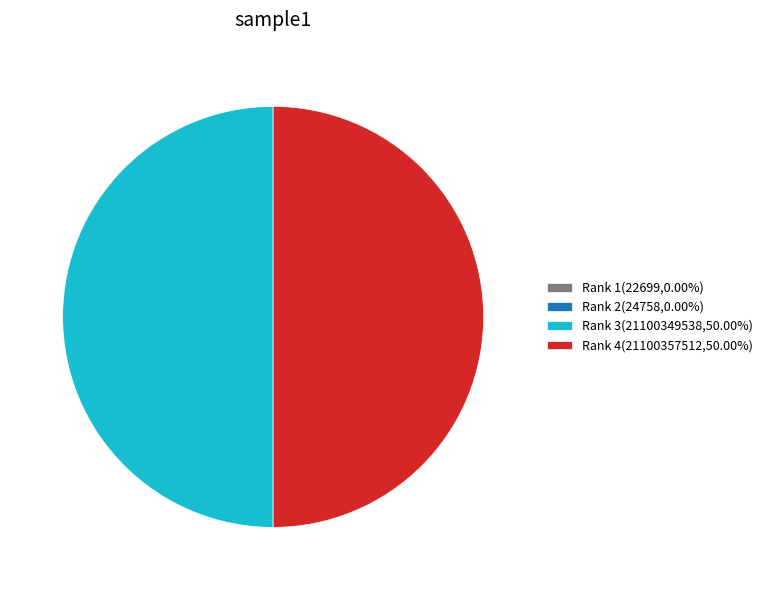

Combined, do Rank 3(21100349538,50.00%) and Rank 4(21100357512,50.00%) account for over 50%?

Yes